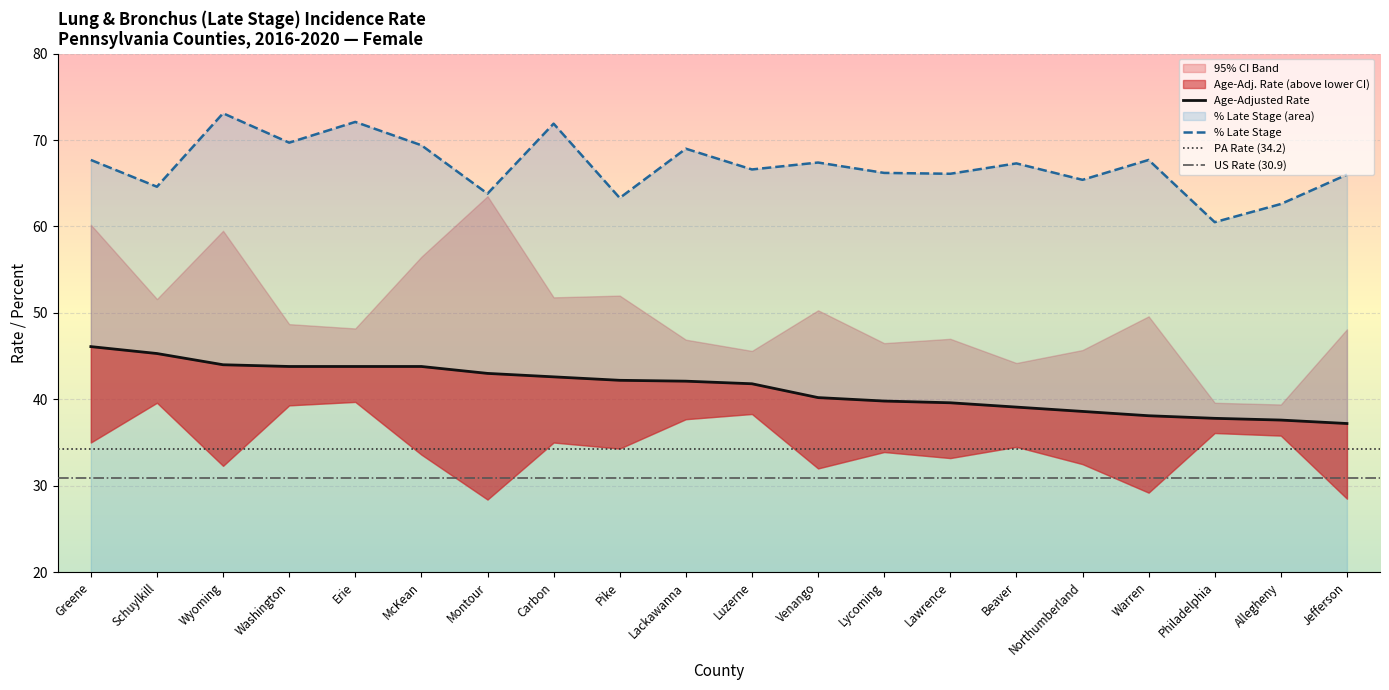

The Percent Late Stage series shows 63.8 at Montour. True or false?

True